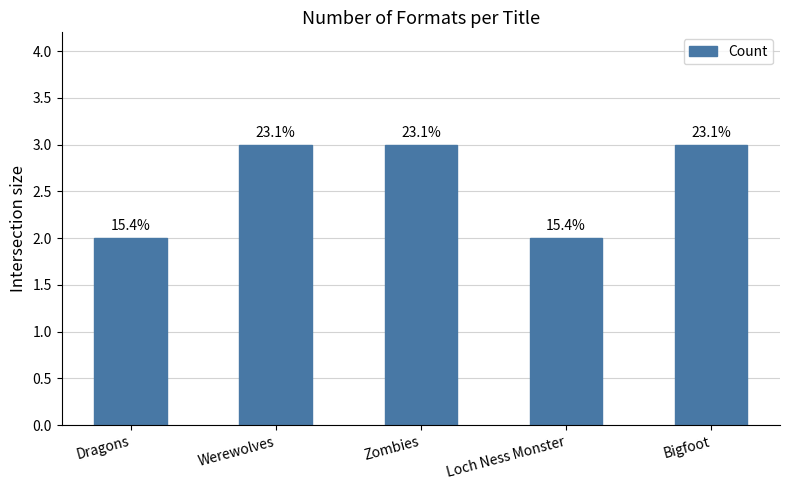

At which category does the chart reach its minimum across all series?

Dragons